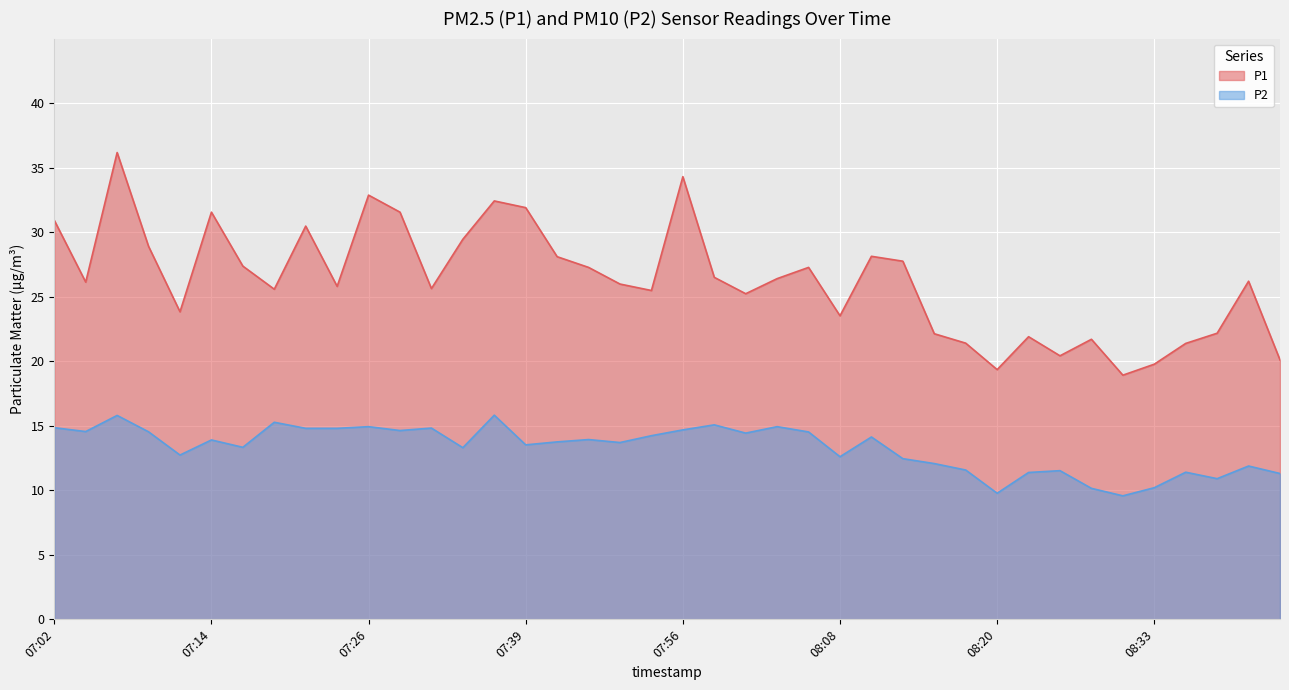

What is the label of the 3rd point from the right?

08:37